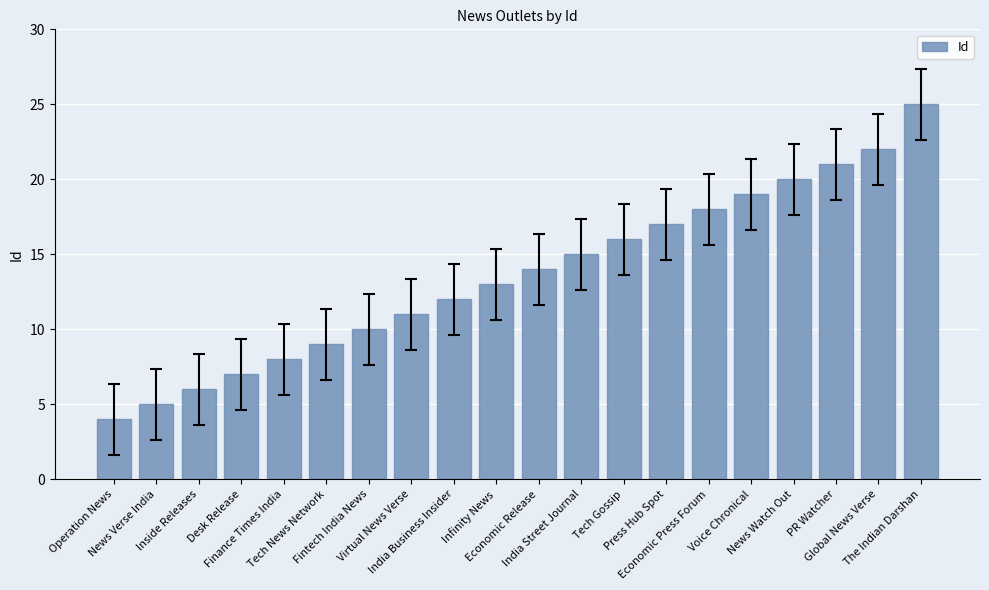

At which category does the chart reach its minimum across all series?

Operation News